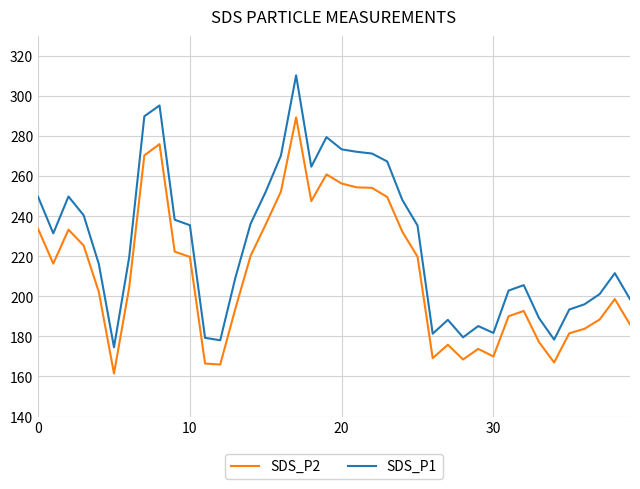

What is the minimum value for SDS_P2?

161.5